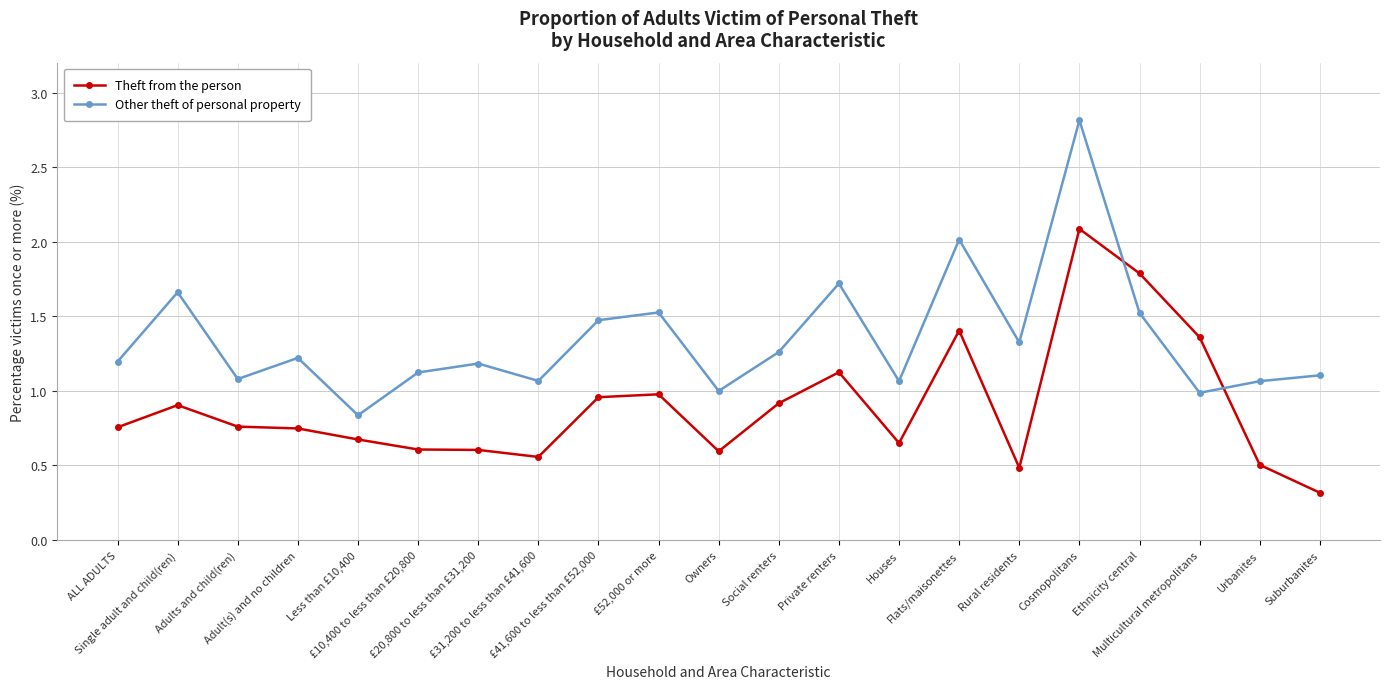

What are all the series names shown in the legend?

Theft from the person, Other theft of personal property